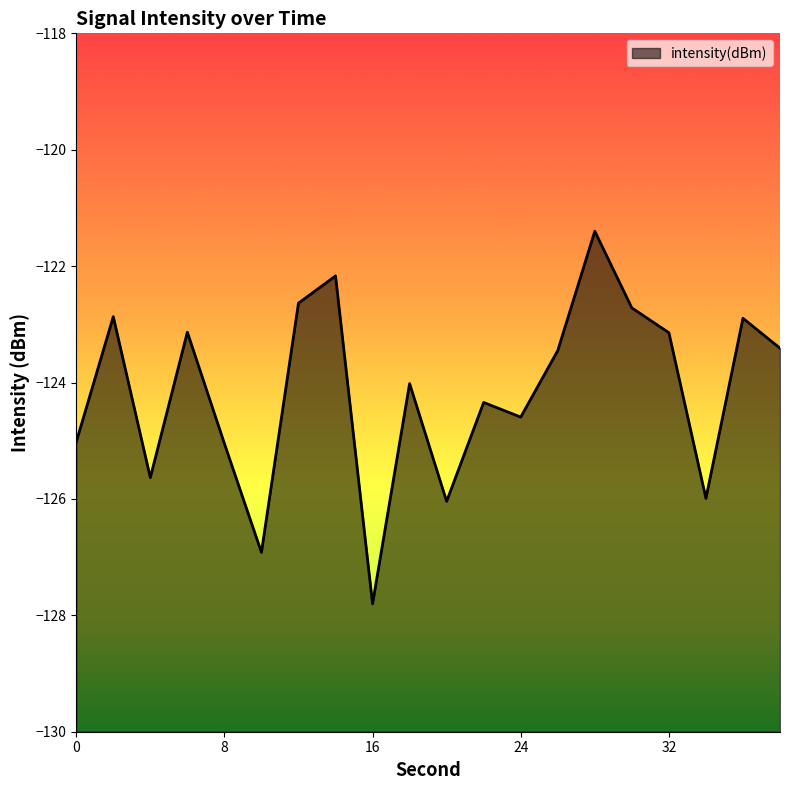

What is the minimum value shown in the chart?

-127.8